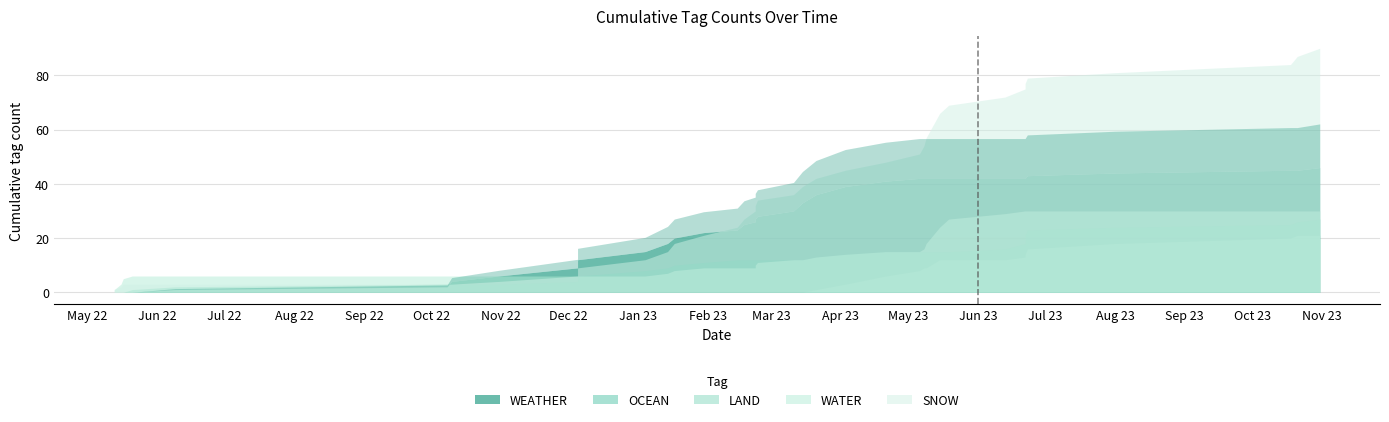

Count the number of categories in the chart.

39